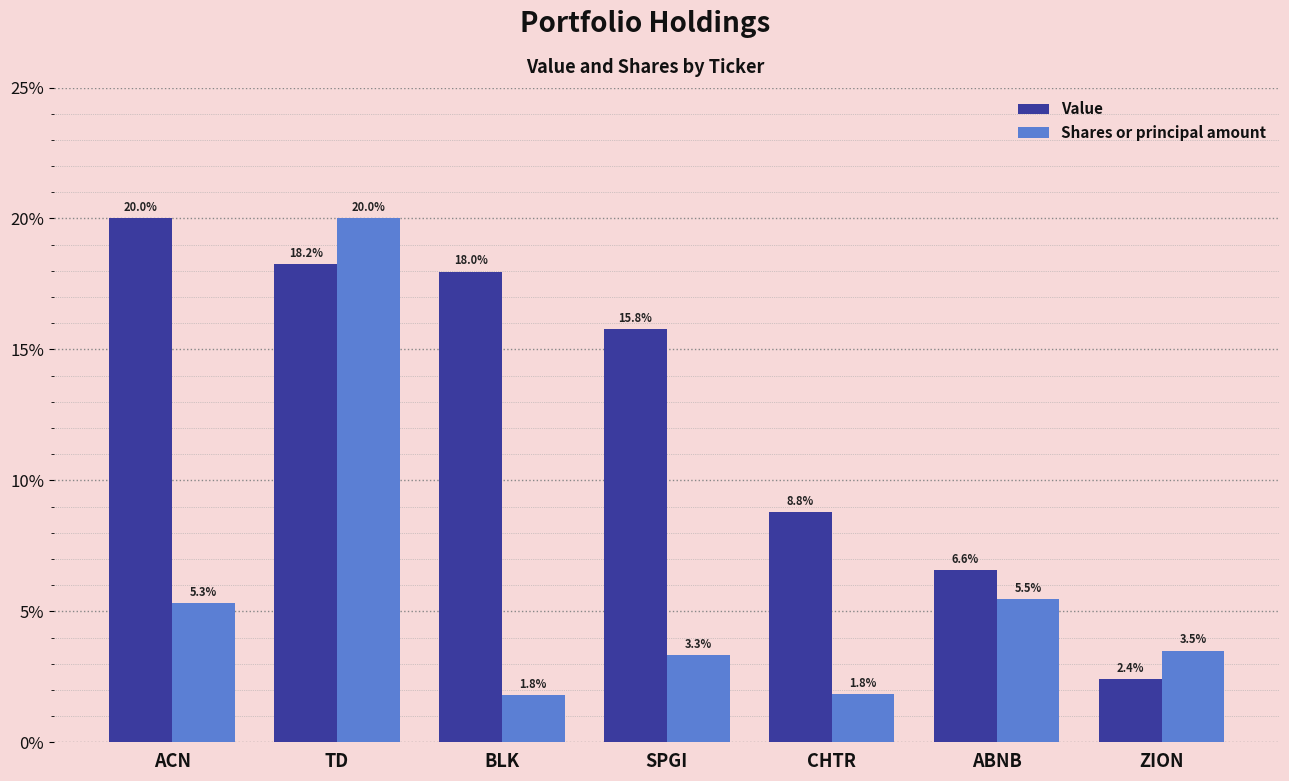

What is the difference between the second highest and second lowest values in the Value series?

11.7